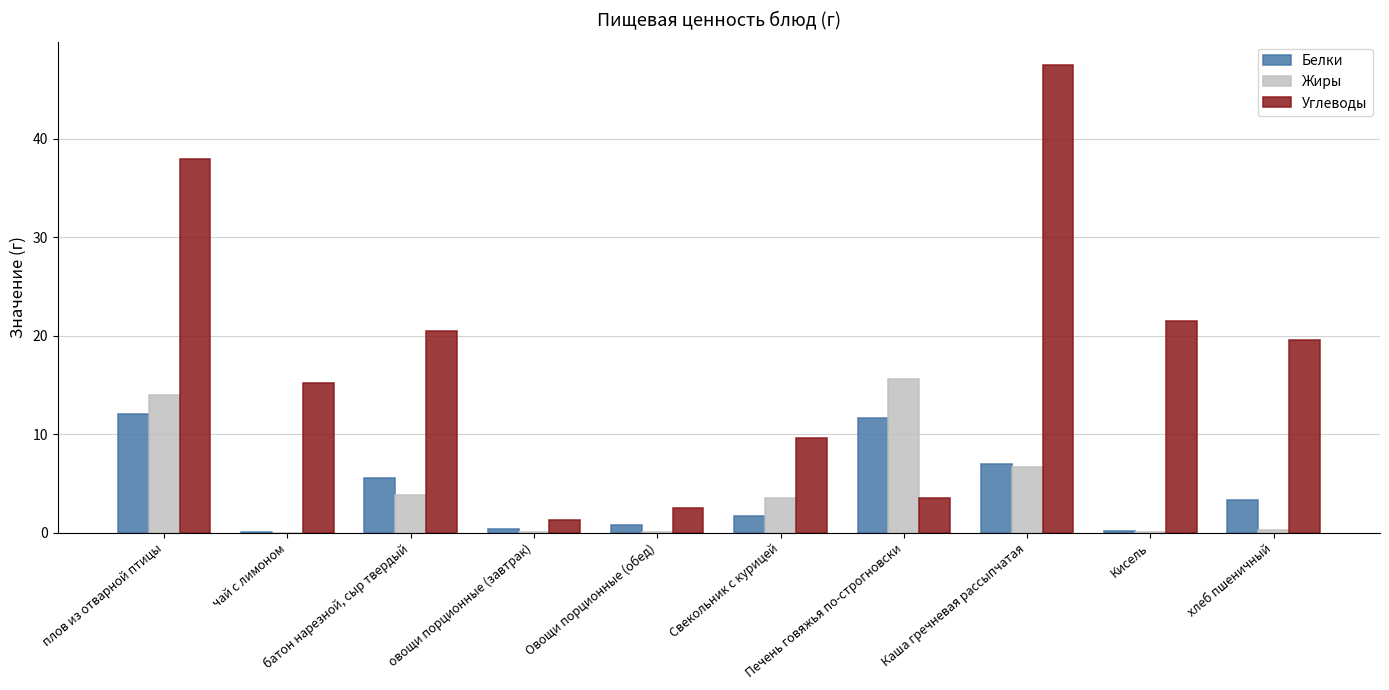

Read the Белки value at Овощи порционные (обед).

0.8